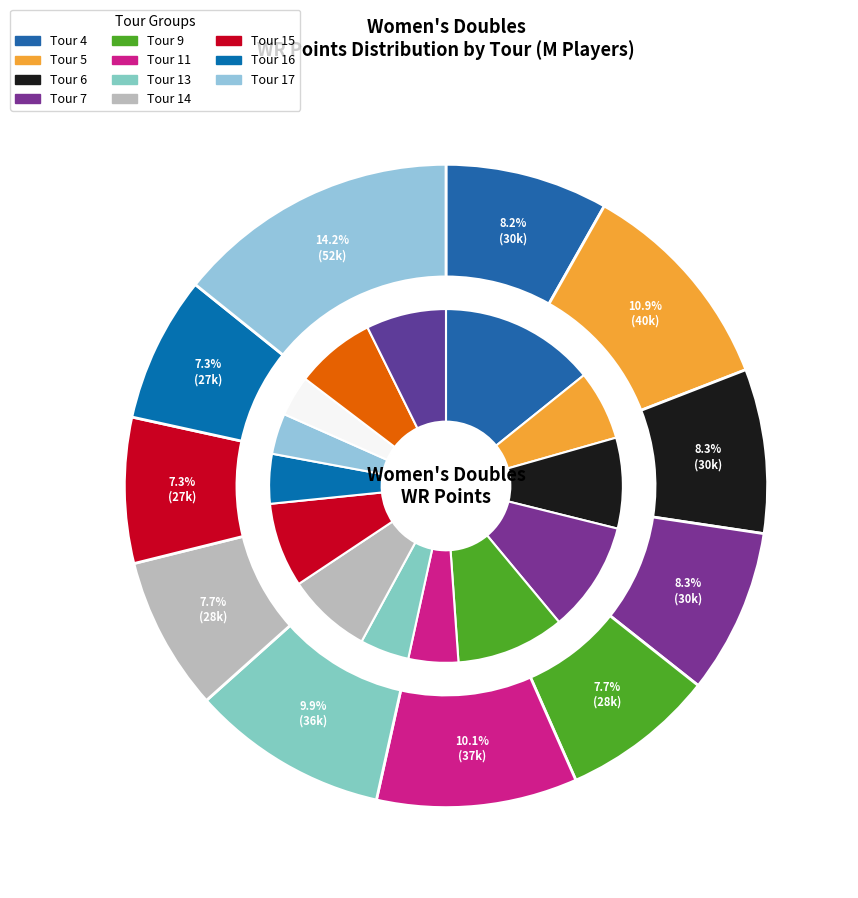

Which has a higher value, Tour 16 or Tour 13?

Tour 13